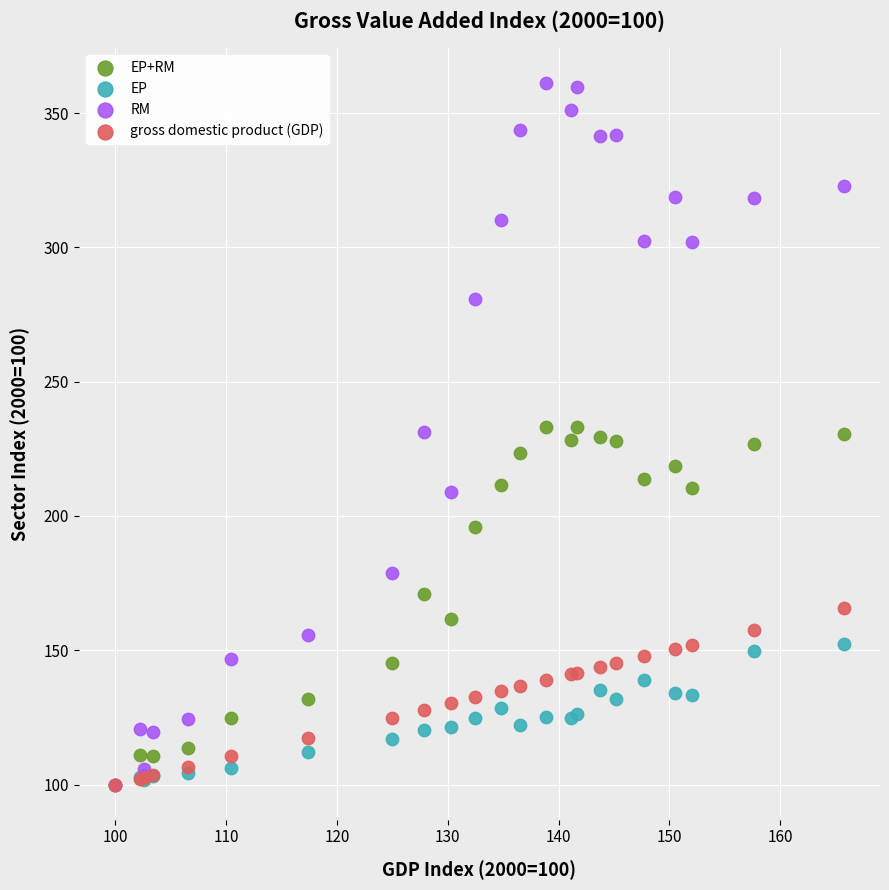

Which series contains the highest Y value?

RM